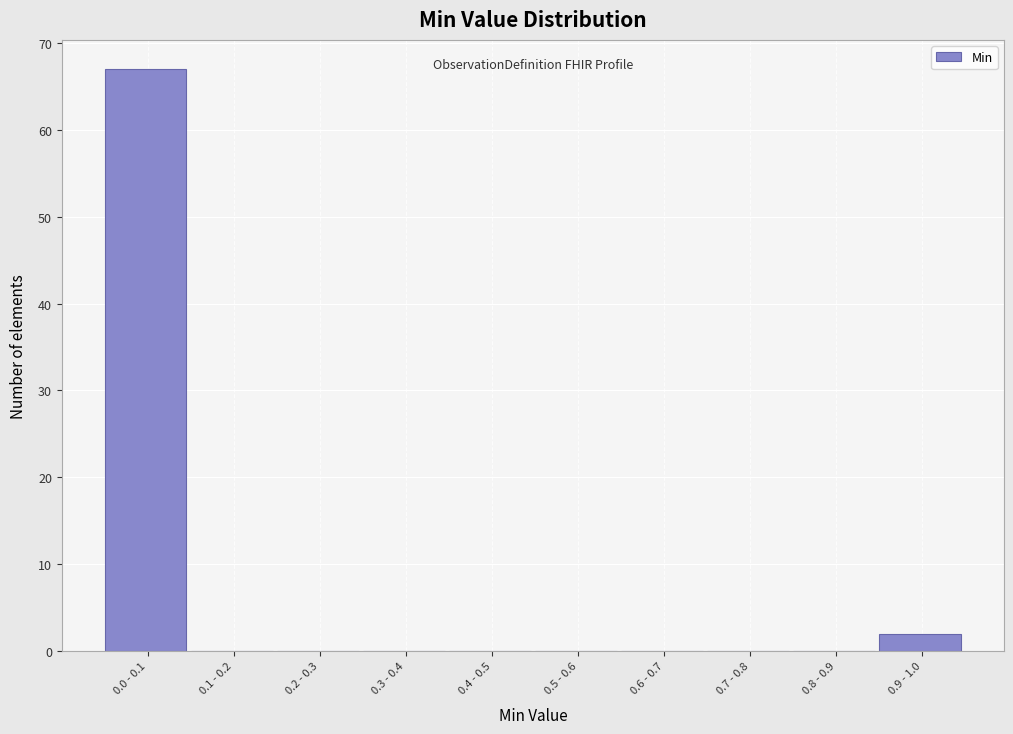

Reading left to right, transcribe all the data shown in this chart.

0.0 - 0.1=67	0.1 - 0.2=0	0.2 - 0.3=0	0.3 - 0.4=0	0.4 - 0.5=0	0.5 - 0.6=0	0.6 - 0.7=0	0.7 - 0.8=0	0.8 - 0.9=0	0.9 - 1.0=2